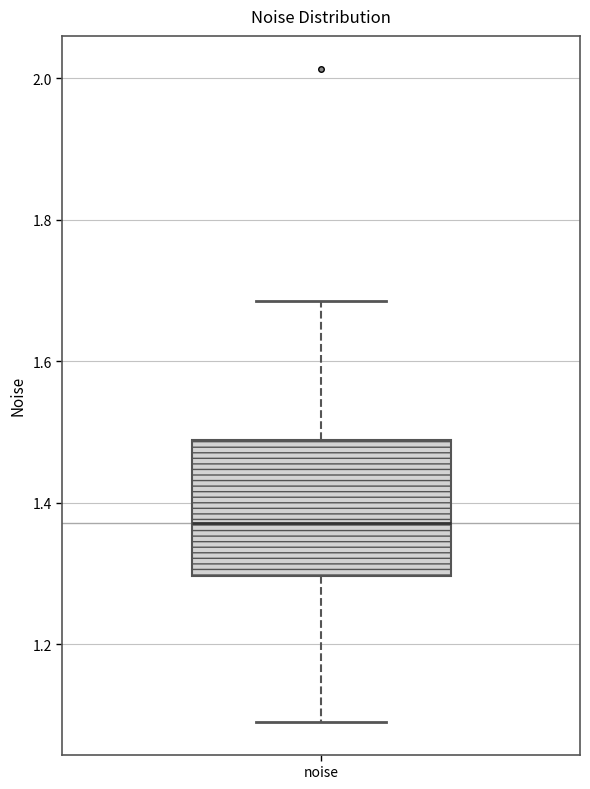

Where does the median line of the box for noise sit on the y-axis? The values are not printed on the chart, so give them approximately, as read against the axis.

1.38